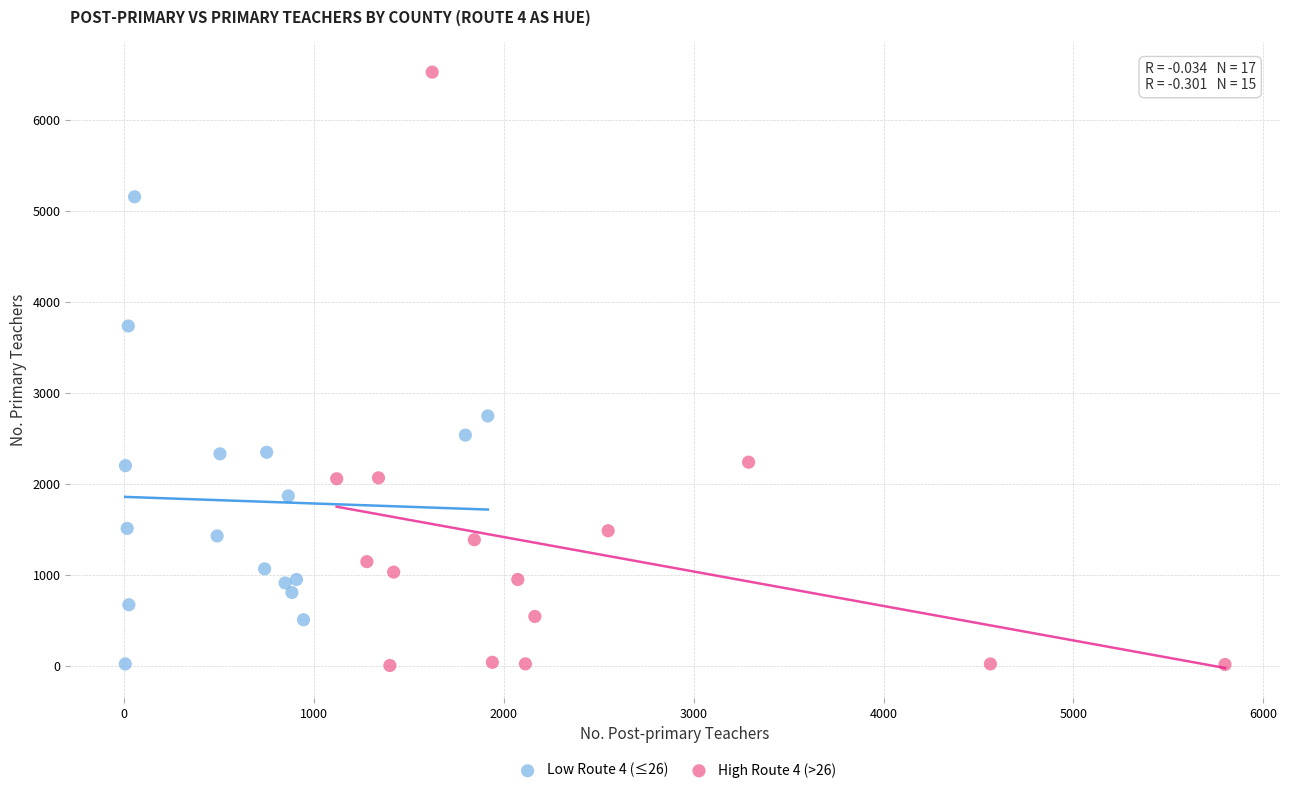

What are all the series names shown in the legend?

Low Route 4 (≤26), High Route 4 (>26)